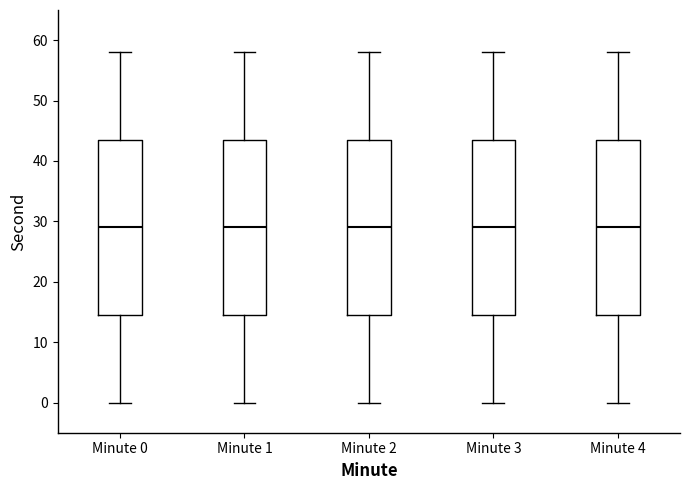

Where does the lower whisker of the box for Minute 2 end on the y-axis? The values are not printed on the chart, so give them approximately, as read against the axis.

0